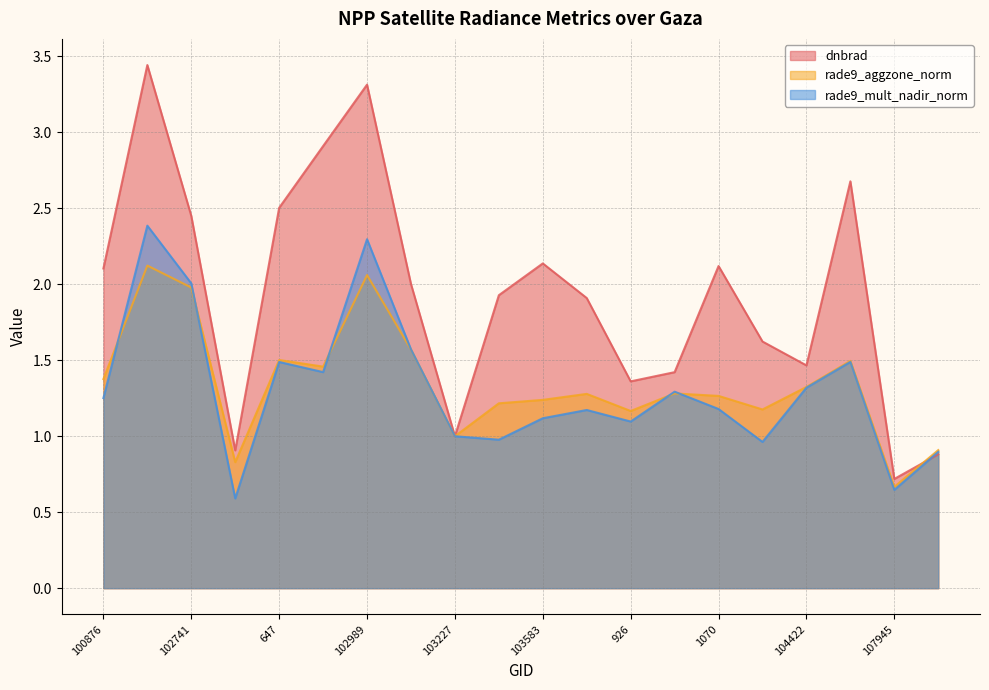

The dnbrad series shows 1.3 at 1700. True or false?

False